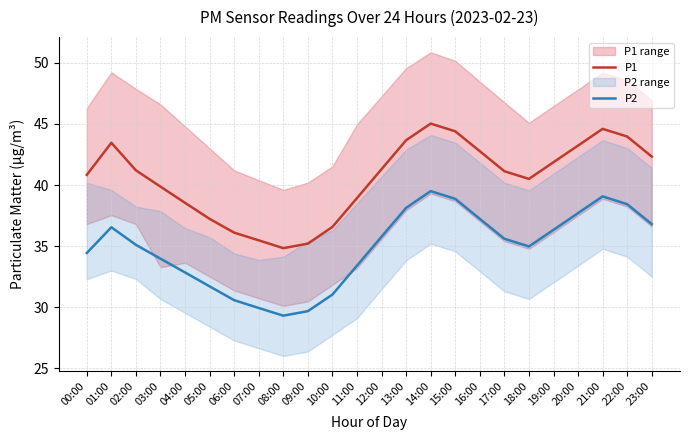

Reading left to right, list all the values displayed in this chart.

P1: 40.8	43.5	41.2	39.9	38.5	37.2	36.1	35.5	34.8	35.2	36.6	38.9	41.3	43.7	45.0	44.4	42.8	41.1	40.5	41.9	43.2	44.6	44.0	42.3
P2: 34.4	36.5	35.1	34.0	32.8	31.7	30.6	29.9	29.3	29.7	31.0	33.4	35.8	38.1	39.5	38.9	37.2	35.6	35.0	36.3	37.7	39.1	38.4	36.8